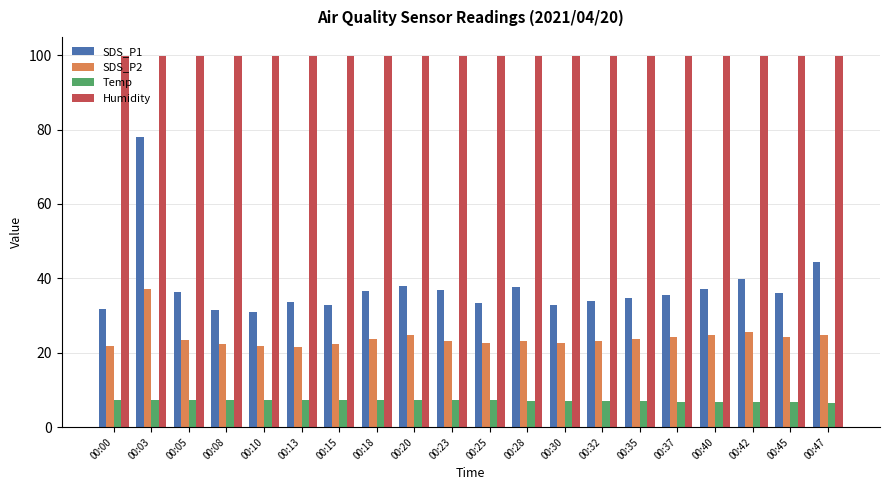

What is the value of the Humidity bar at the 5th from the left?

99.9